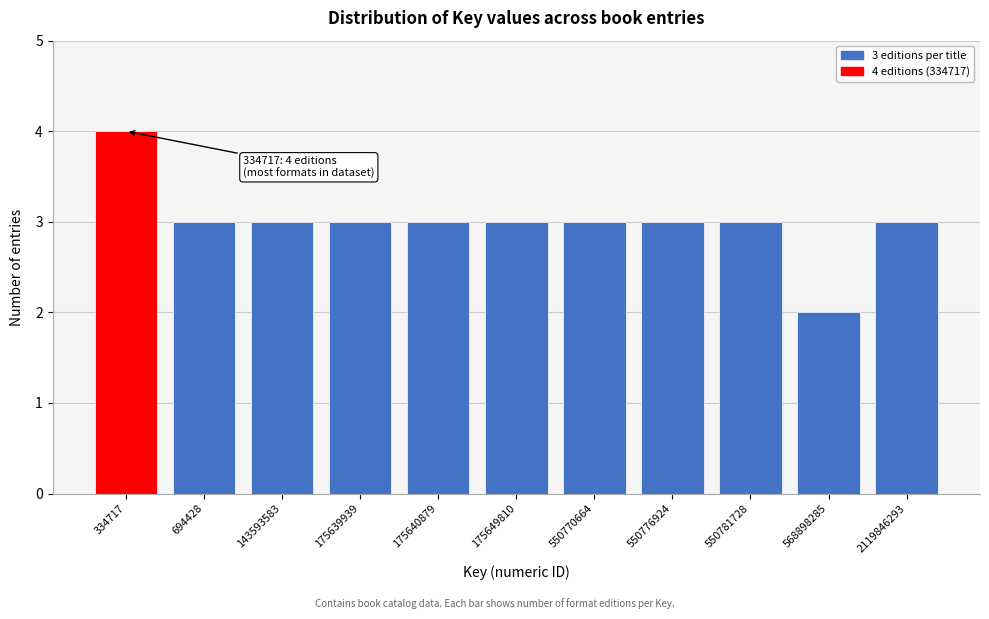

Reading left to right, transcribe all the data shown in this chart.

334717=4	694428=3	143593583=3	175639939=3	175640879=3	175649810=3	550770664=3	550776924=3	550781728=3	568898285=2	2119846293=3